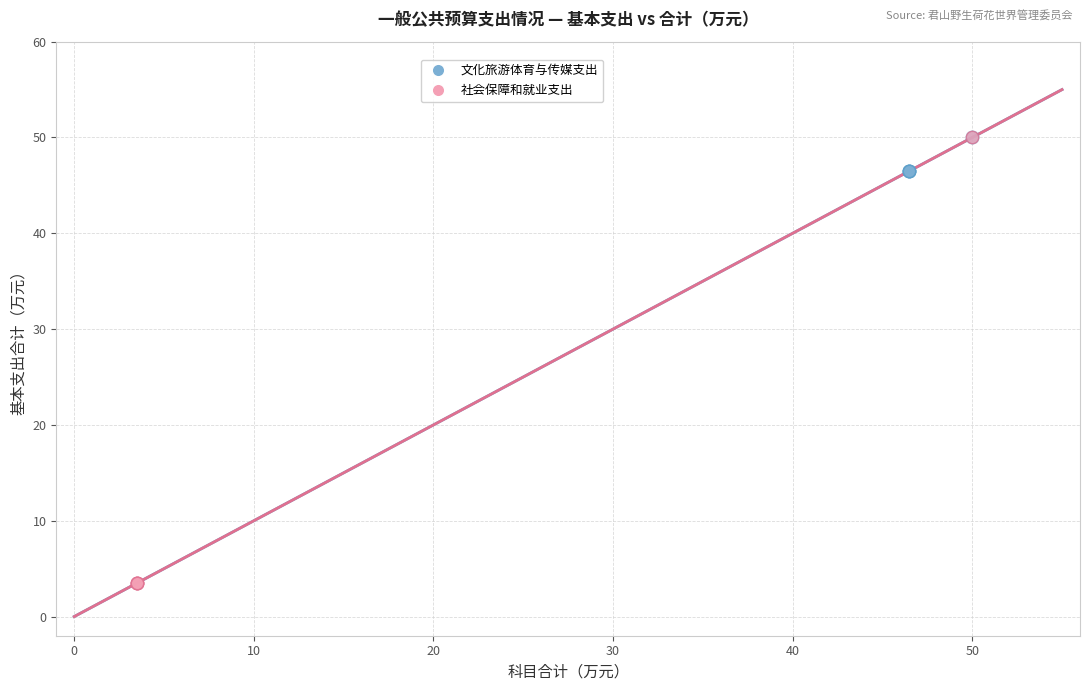

Which series contains the lowest Y value?

社会保障和就业支出